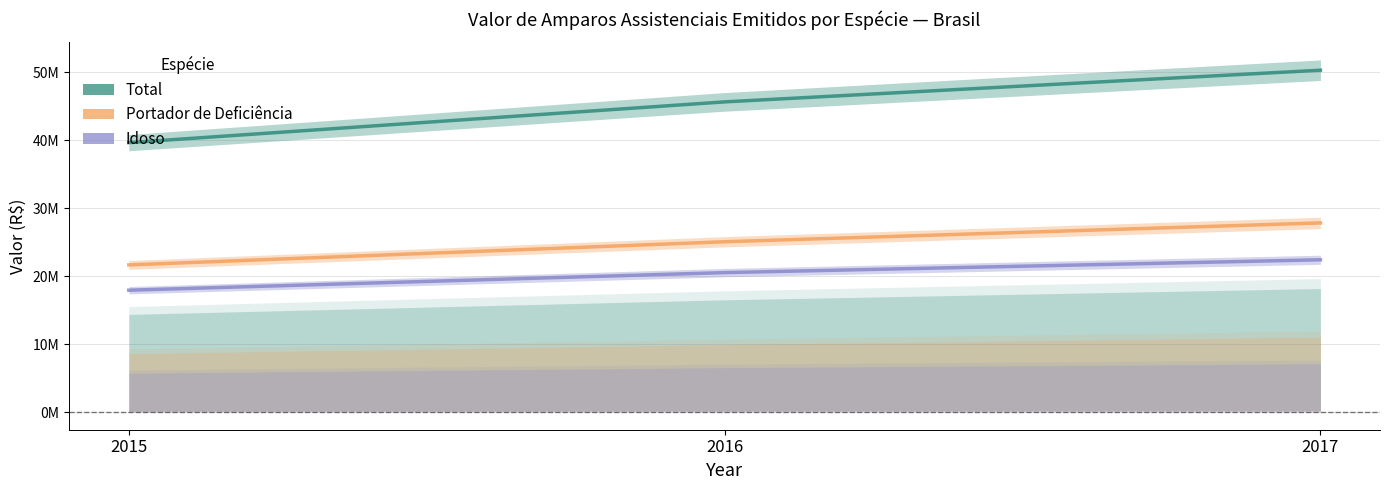

What are all the series names shown in the legend?

Total, Portador de Deficiência, Idoso